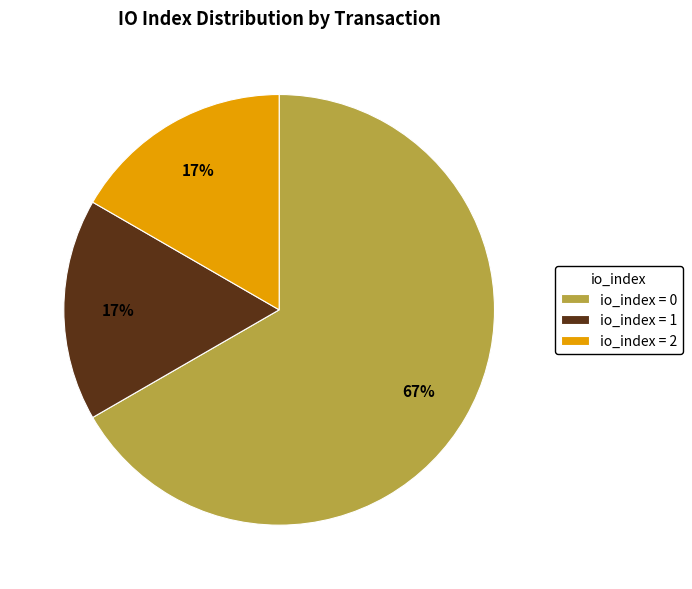

Approximately how many times larger is the value at io_index = 1 compared to io_index = 2?

1.0